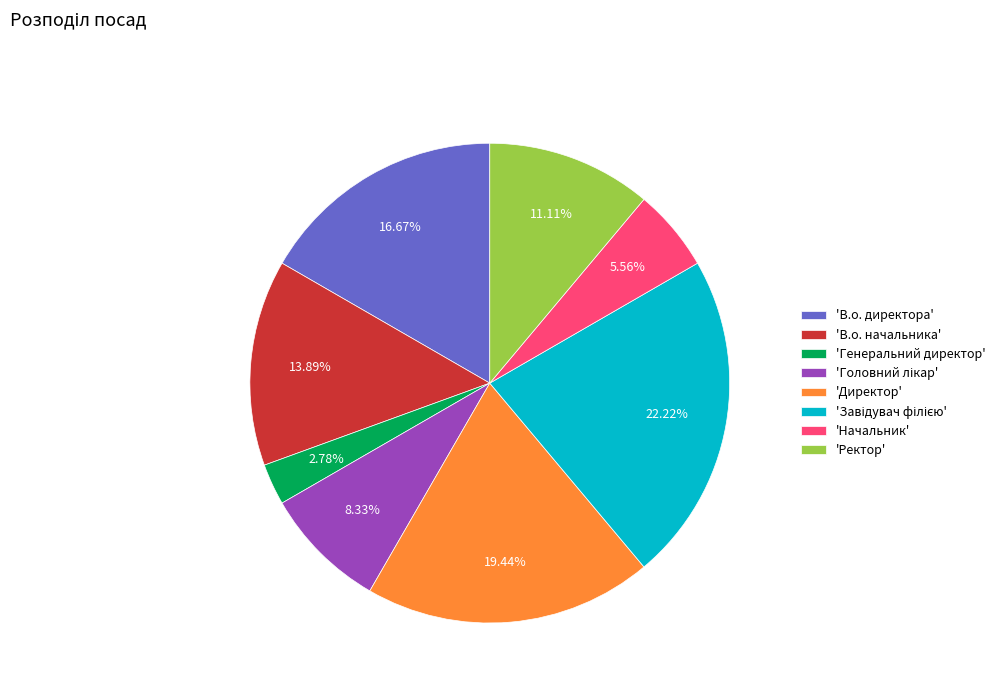

Is the sum of 'Директор' and 'Ректор' greater than half?

No